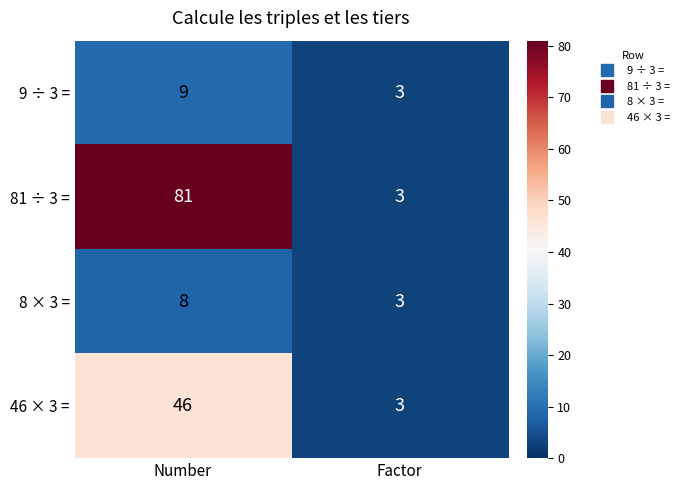

What is the minimum value for 81 ÷ 3 =?

3